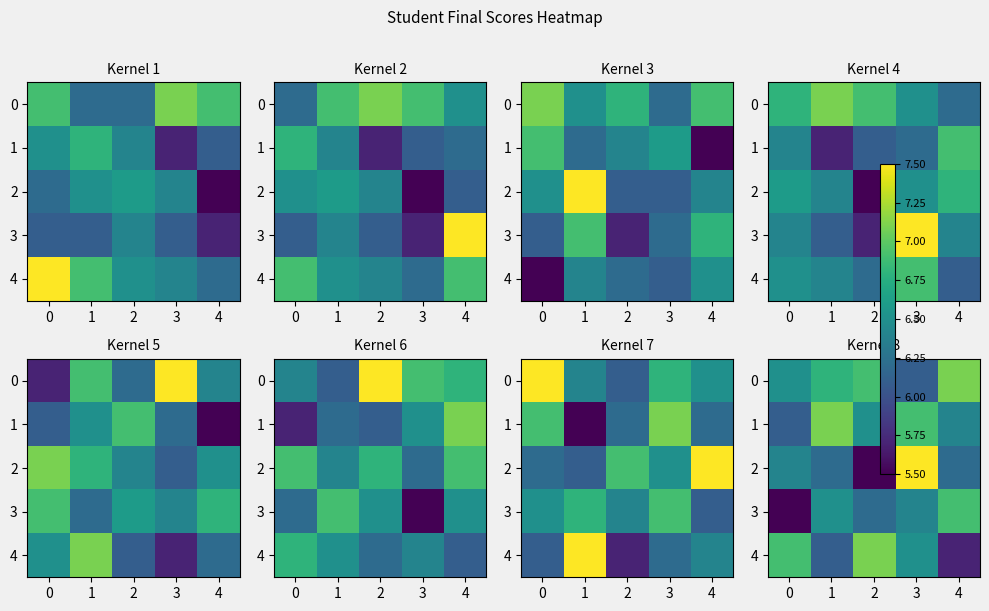

Is the value of 0 at 3 greater than the value of 2 at 2?

Yes